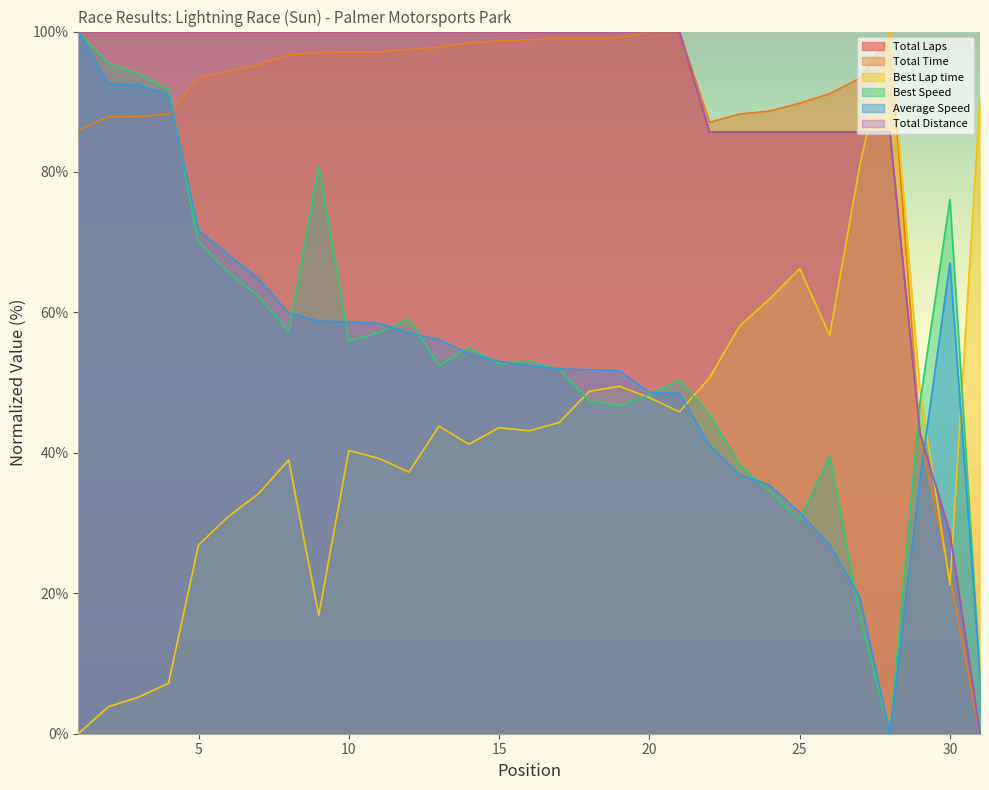

What is the average value of the Best Speed series?

54.3